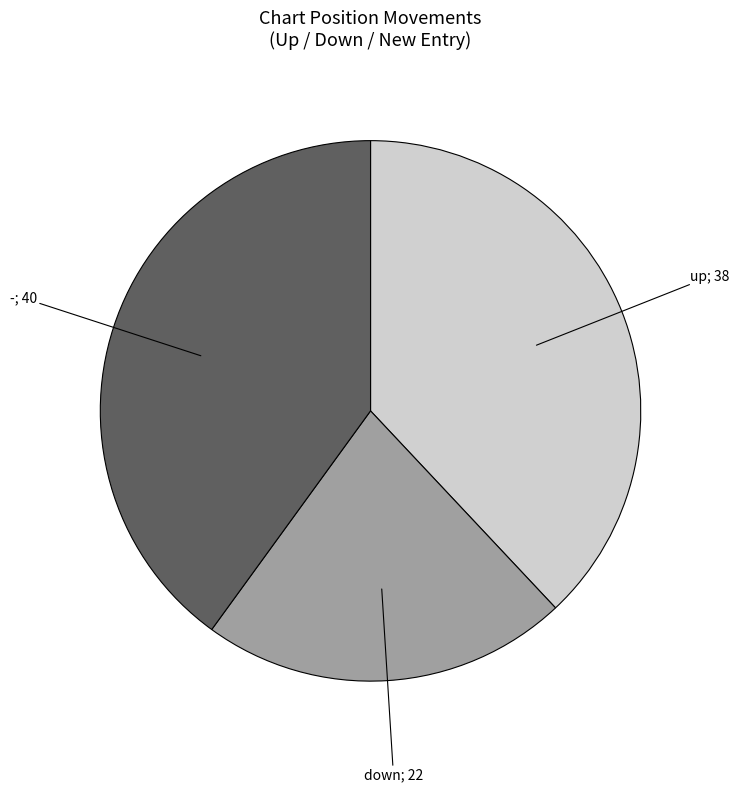

Is there any slice that represents more than half of the pie?

No